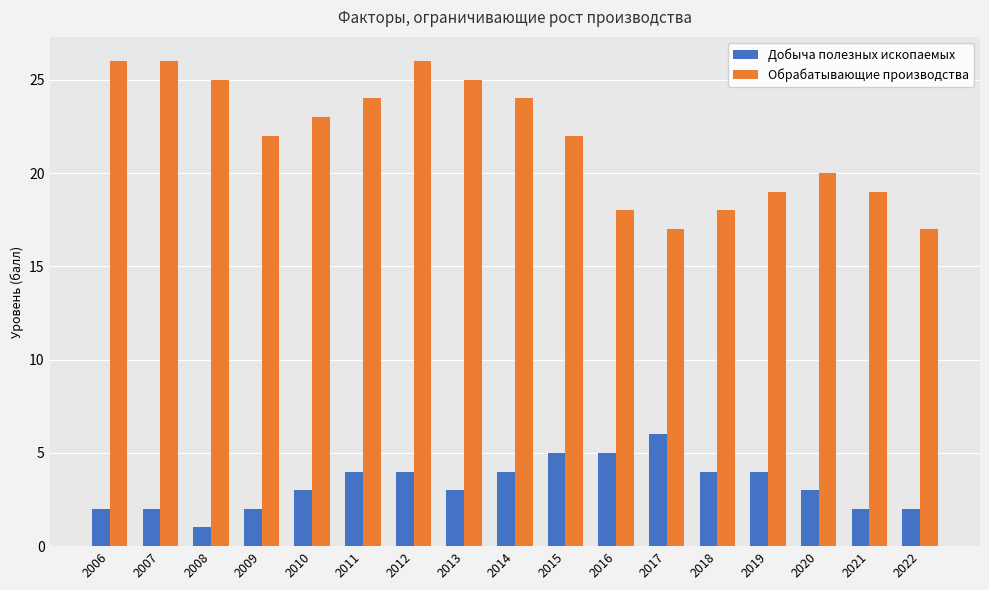

How many bars are there in total?

34